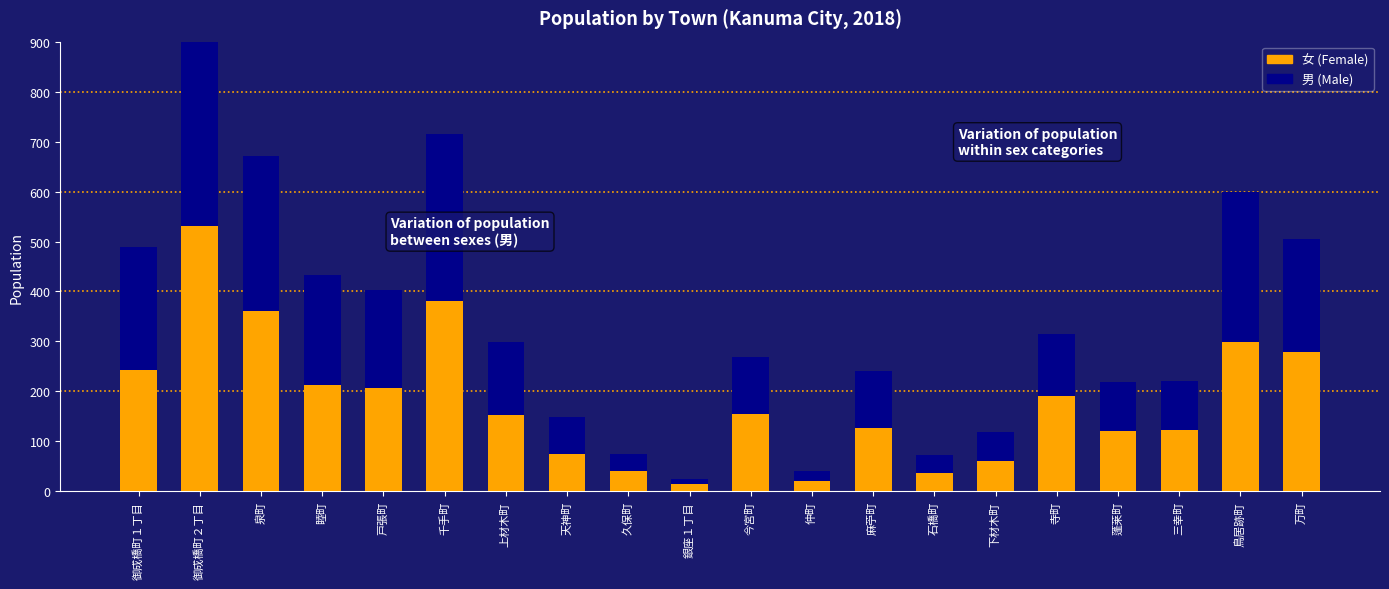

Which has a higher value, 久保町 or 下材木町?

下材木町